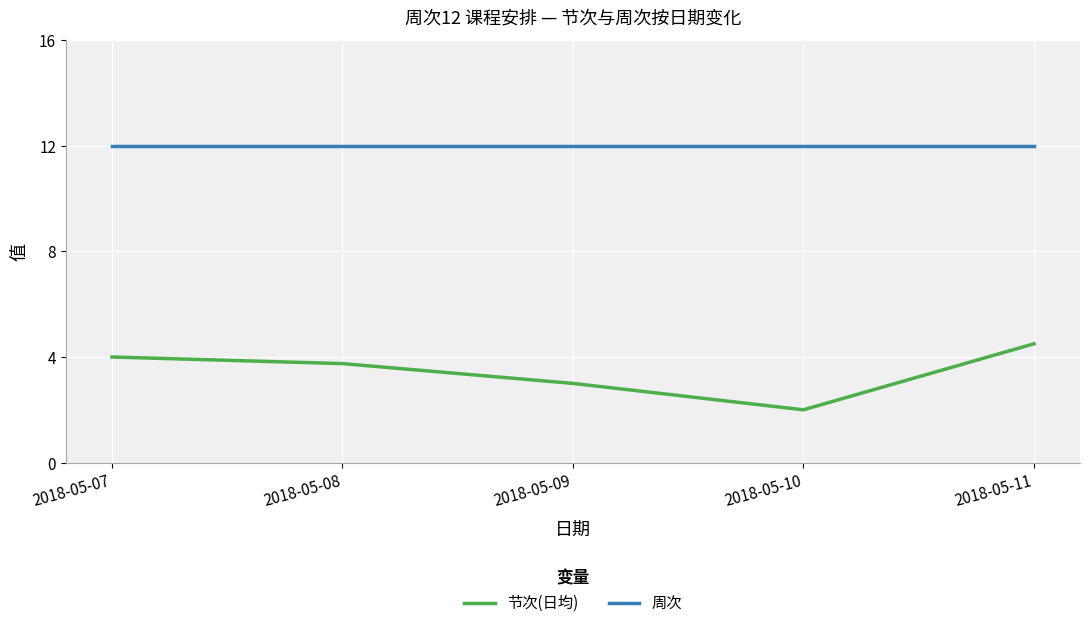

Is this an area chart (filled region under the line)?

No